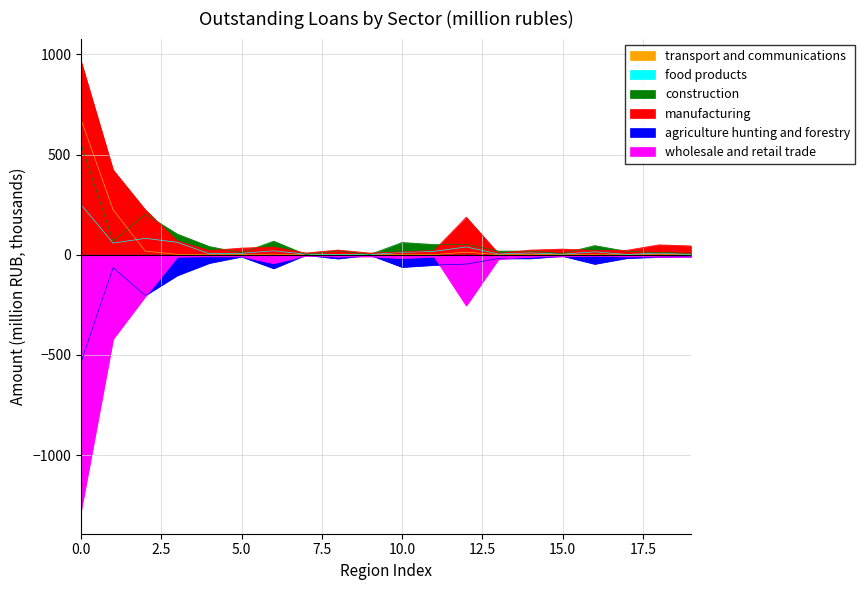

True or false: wholesale and retail trade and transport and communications cross at least once.

False